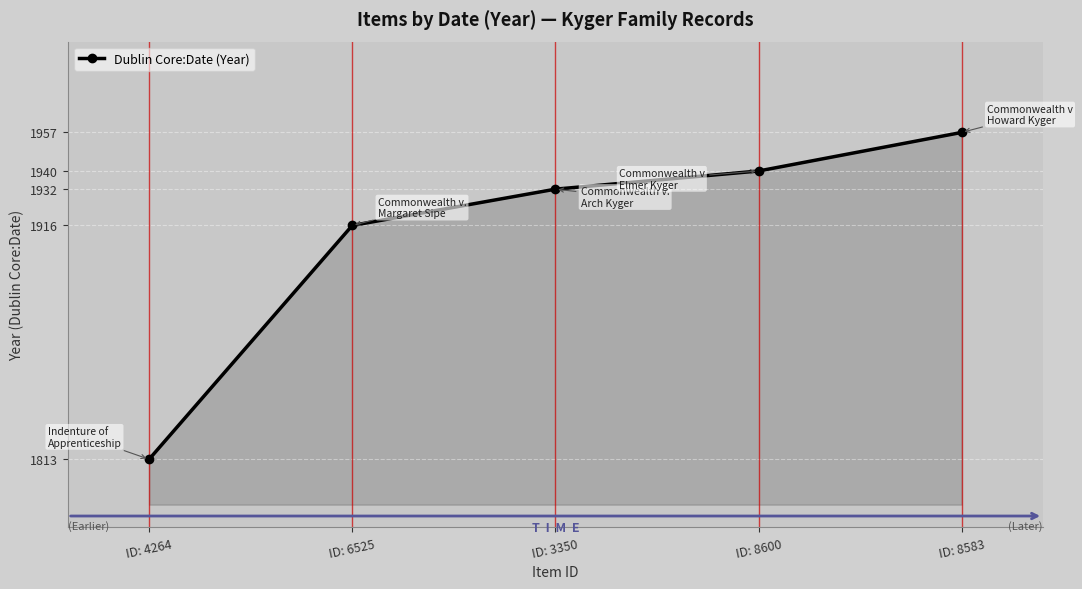

The value at ID: 8600 is 1940. True or false?

True